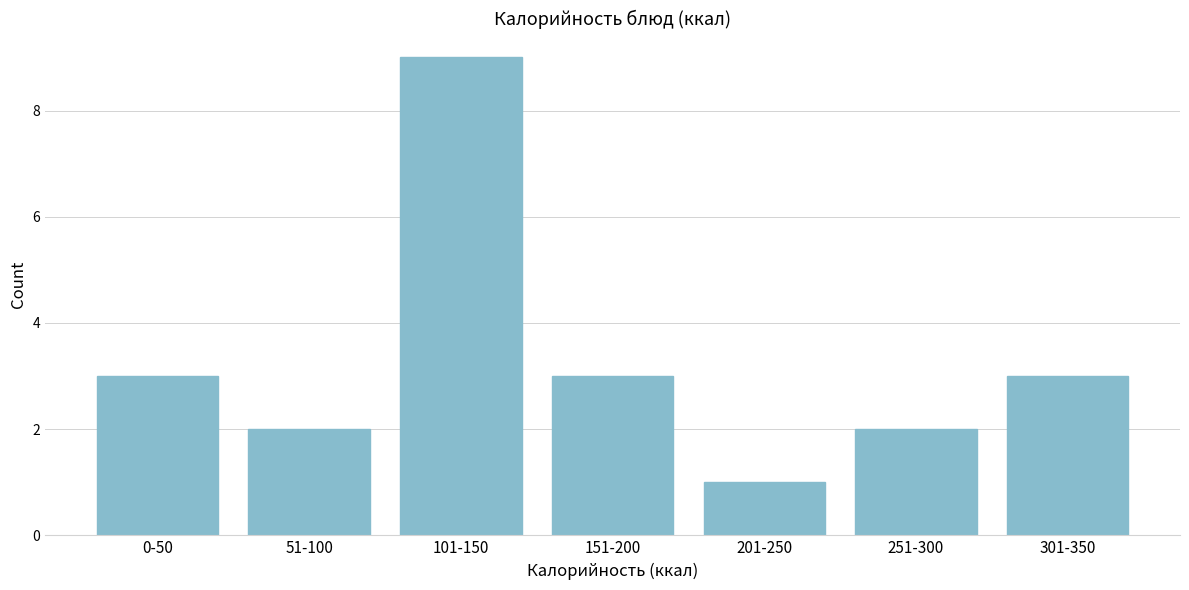

Reading left to right, what are all the values shown in this chart?

0-50=3	51-100=2	101-150=9	151-200=3	201-250=1	251-300=2	301-350=3